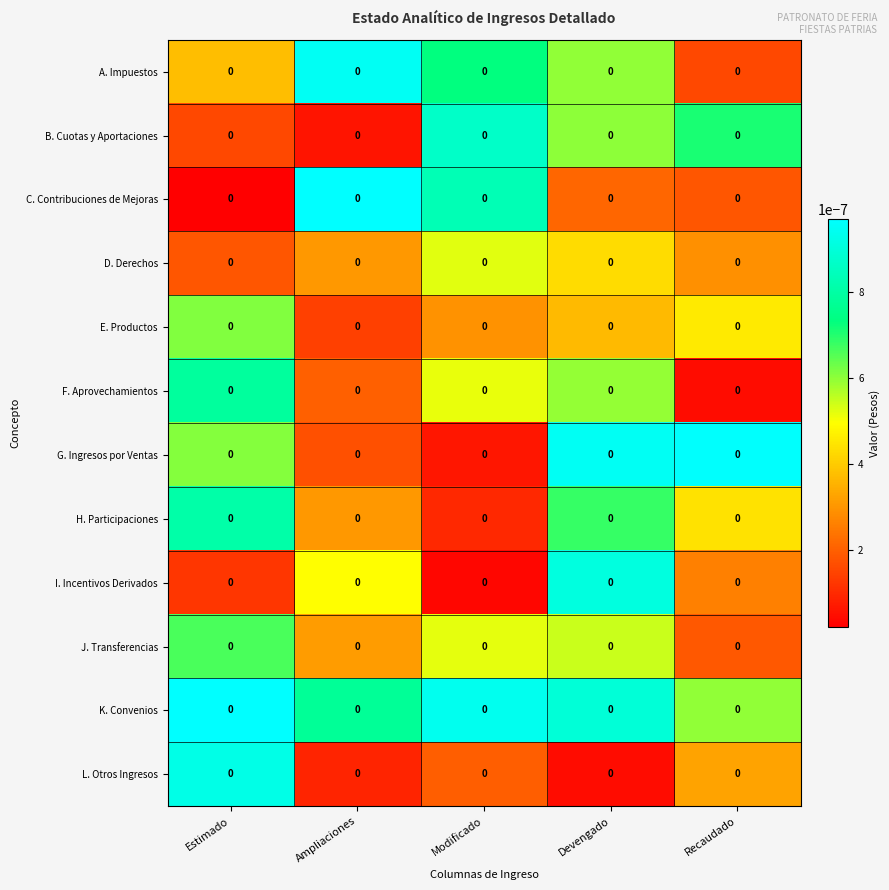

Is the value of F. Aprovechamientos at Ampliaciones greater than the value of B. Cuotas y Aportaciones at Devengado?

No